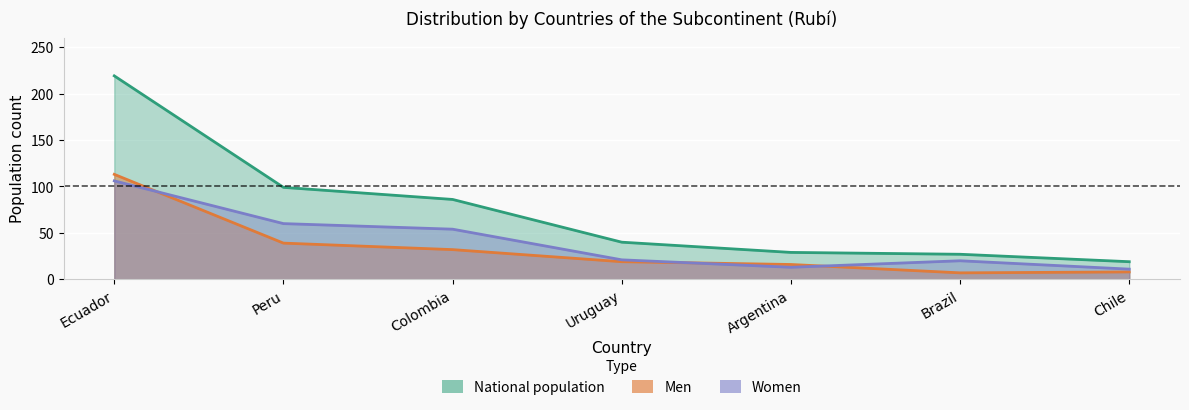

What is the total value across all series at Argentina?

58